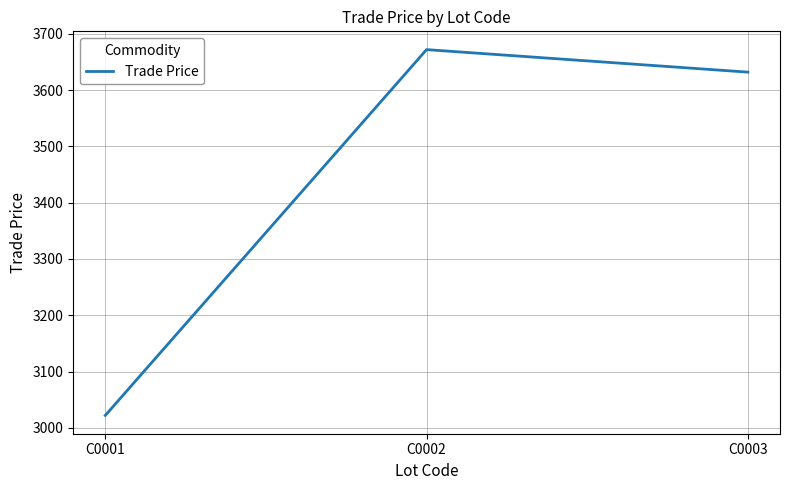

Reading left to right, what are all the values shown in this chart?

C0001=3022	C0002=3672	C0003=3632